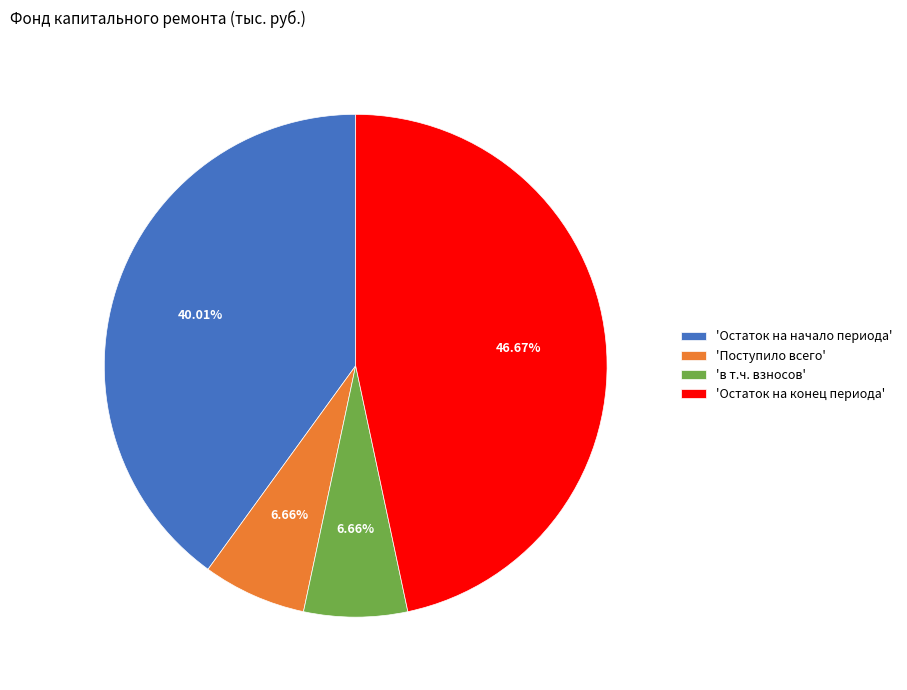

To the nearest percent, what is the difference between the largest and smallest slice percentages?

40%